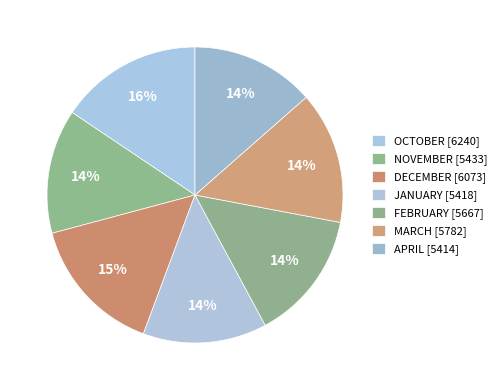

To the nearest percent, what is the average slice percentage?

14%